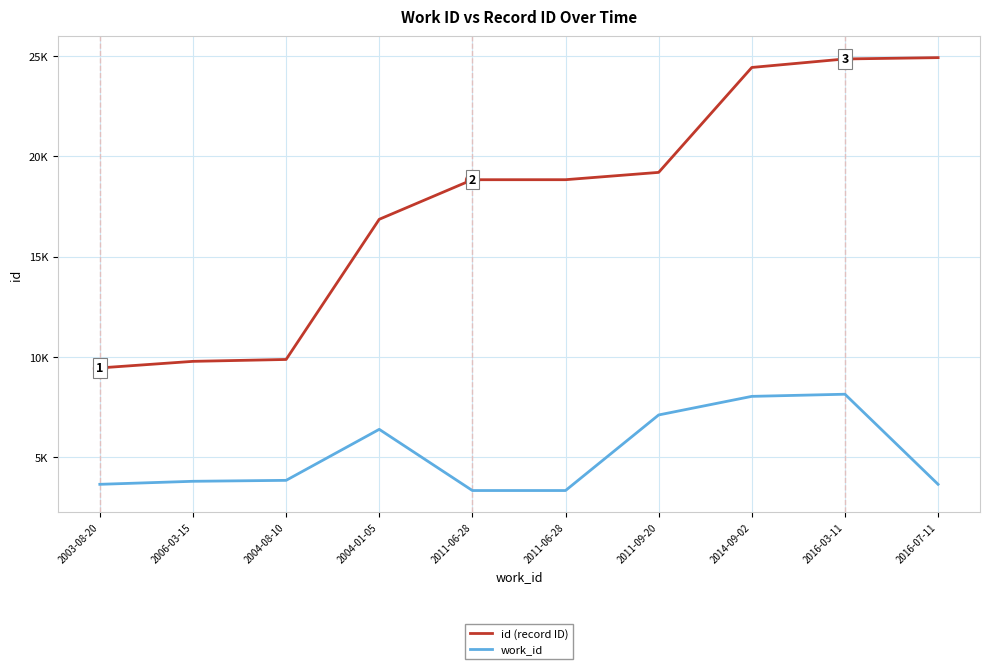

Between 2003-08-20 and 2011-06-28, which series saw the biggest shift?

id (record ID)